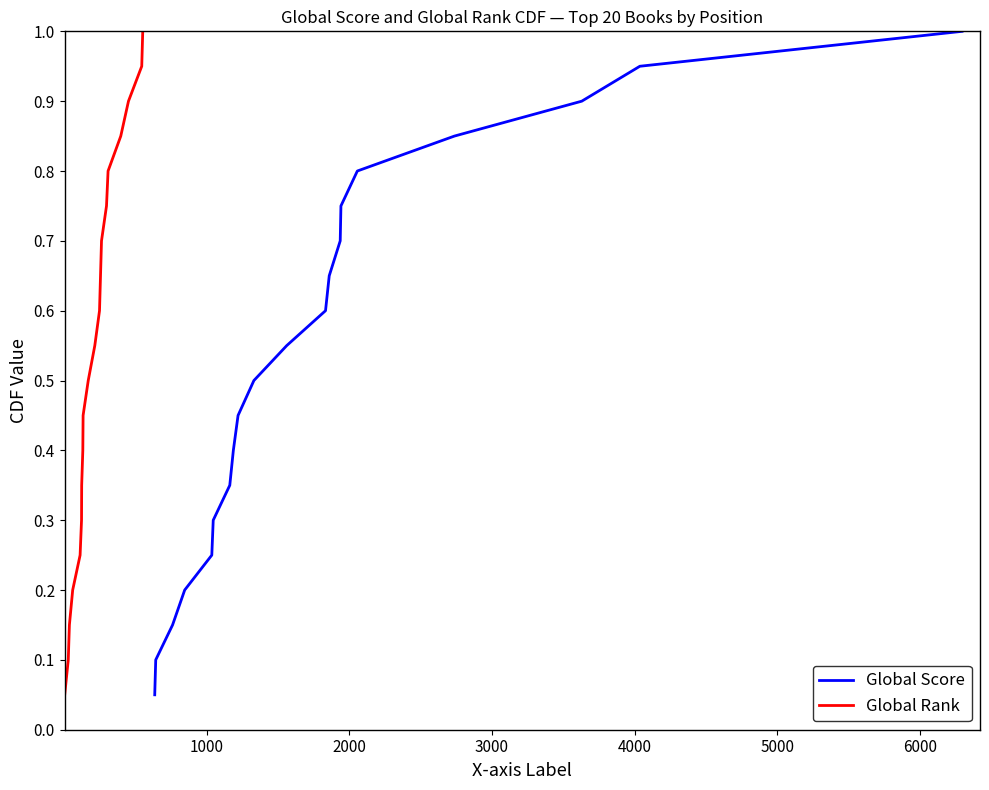

Reading left to right, list all the values displayed in this chart.

Global Score: 0.1	0.1	0.1	0.2	0.2	0.3	0.3	0.4	0.5	0.5	0.6	0.6	0.7	0.7	0.8	0.8	0.8	0.9	0.9	1.0
Global Rank: 0.1	0.1	0.1	0.2	0.2	0.3	0.3	0.4	0.5	0.5	0.6	0.6	0.7	0.7	0.8	0.8	0.8	0.9	0.9	1.0